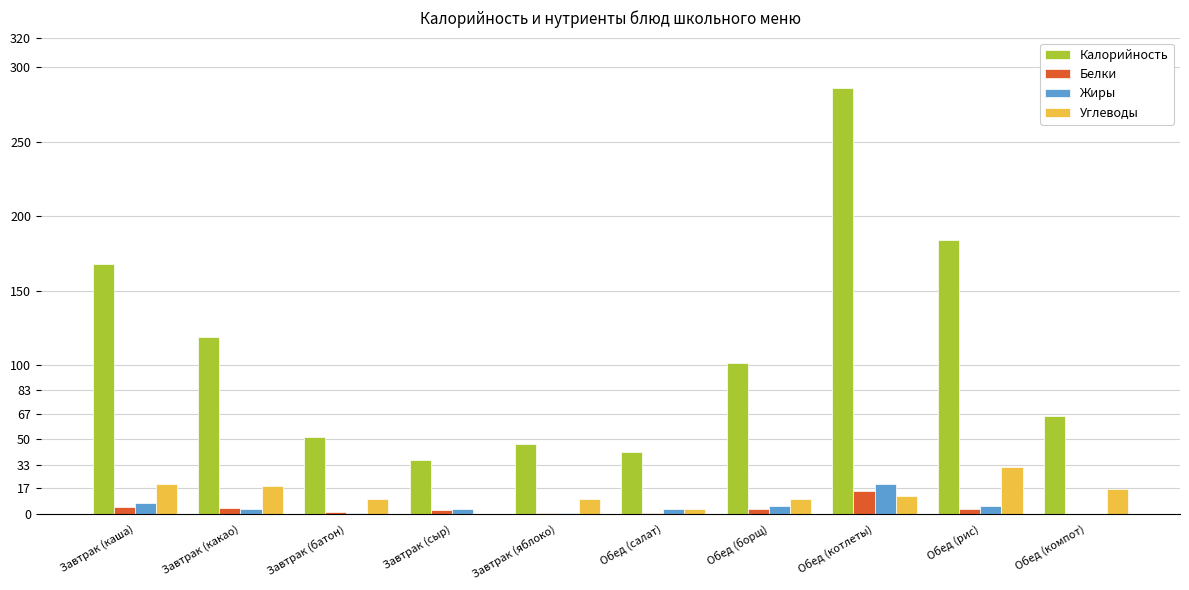

The Калорийность series shows 168.0 at Завтрак (каша). True or false?

True